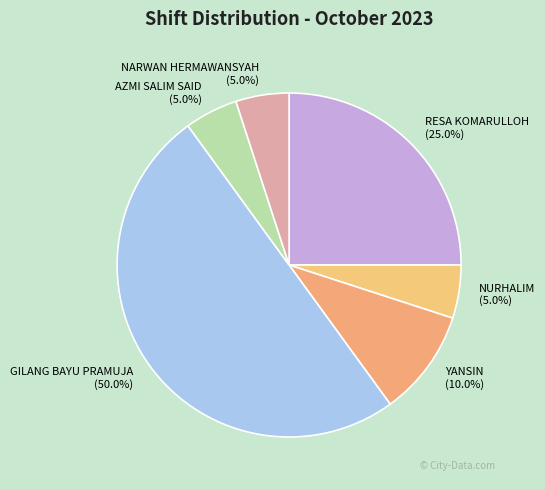

Which category has the biggest portion of the pie?

GILANG BAYU PRAMUJA